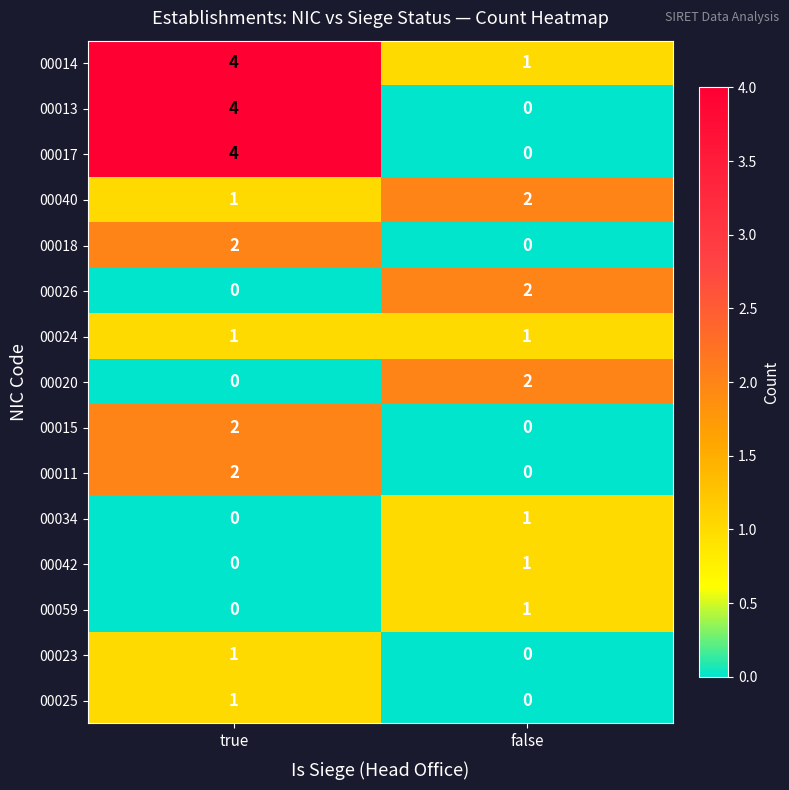

Rank the categories by 00059 value from highest to lowest.

false, true